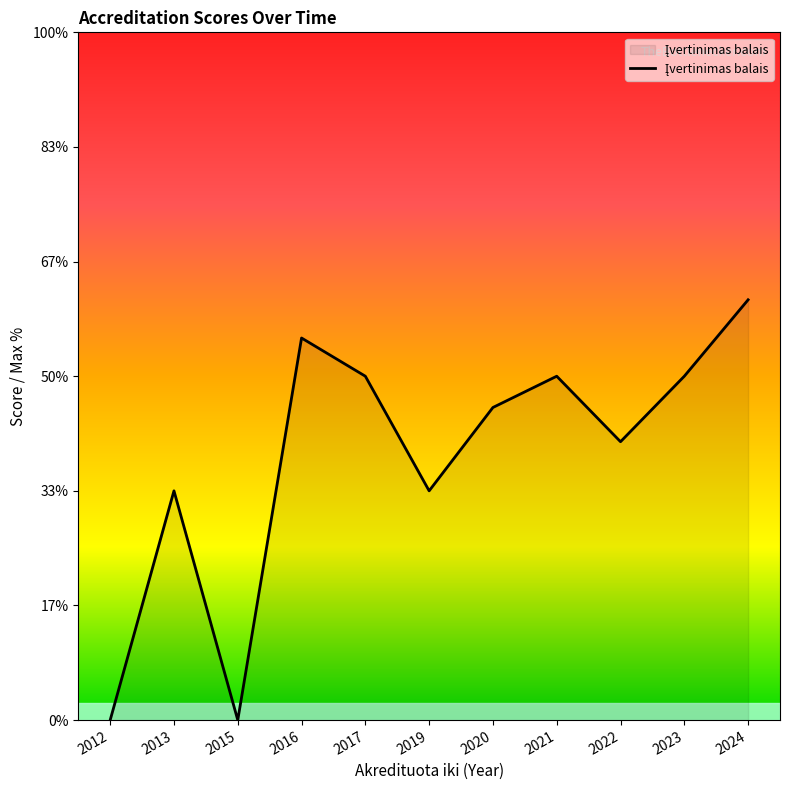

Does the chart have visible grid lines?

No